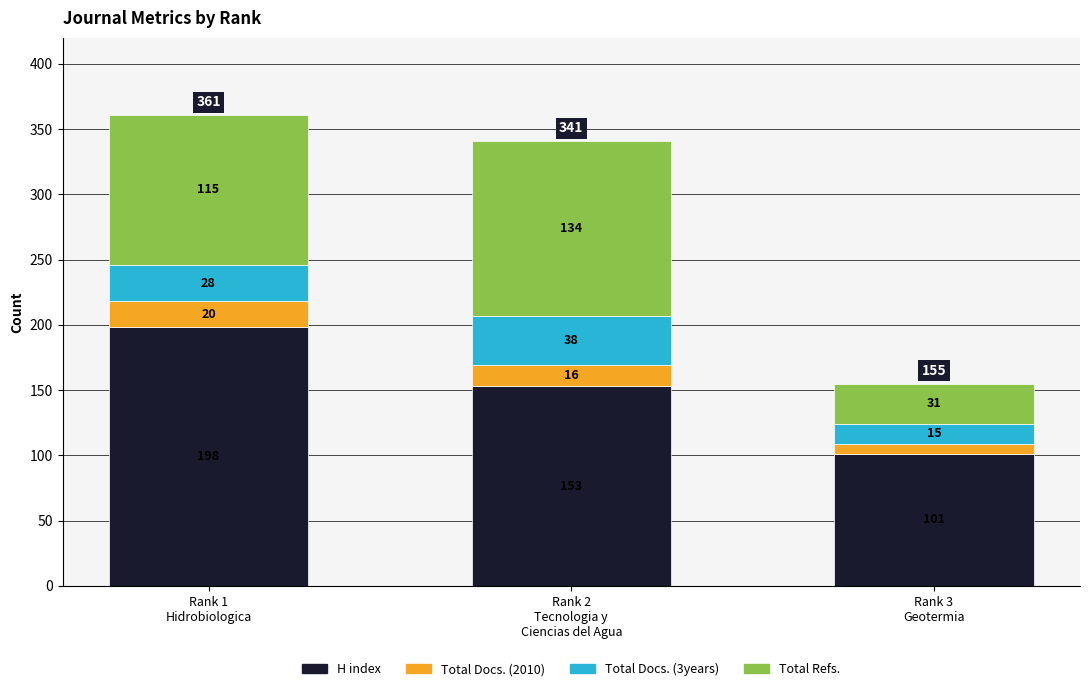

What is the value of the H index bar at the 2nd from the left?

153